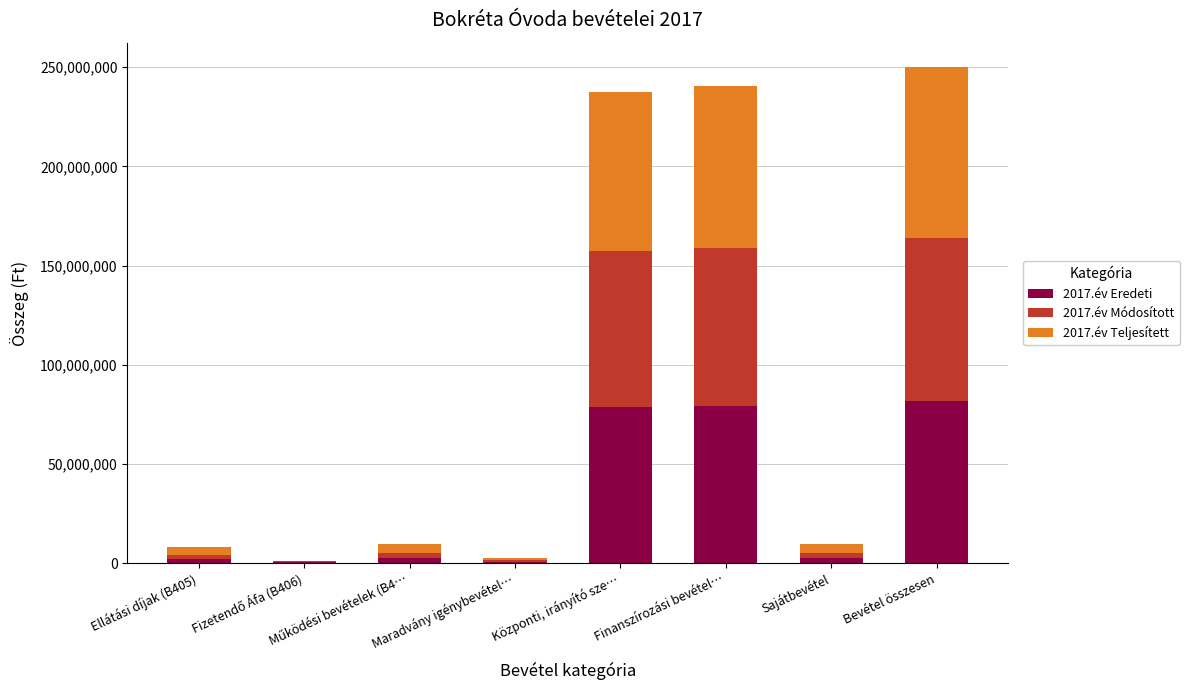

The 2017.év Eredeti series shows 36696470 at Bevétel összesen. True or false?

False